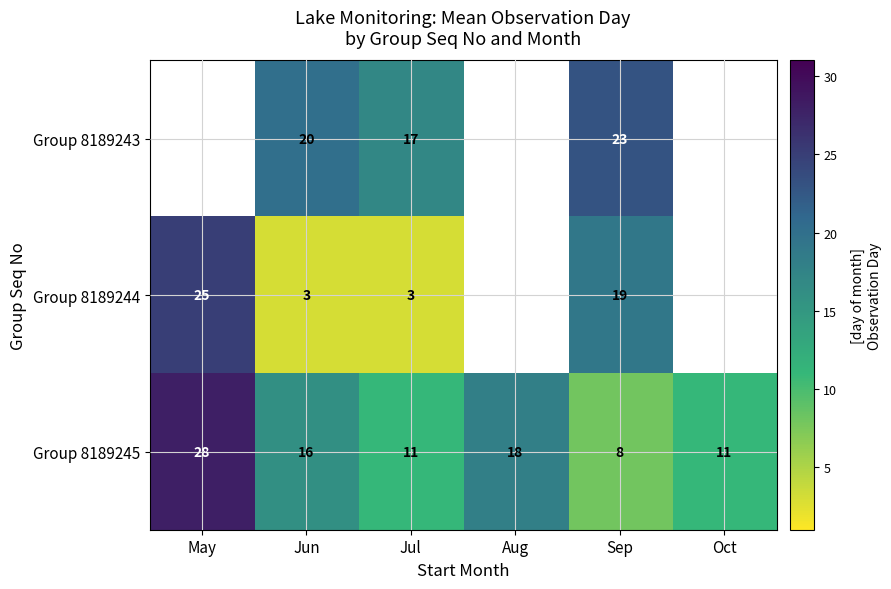

True or false: Group 8189243 has a value of 15.2 at Sep.

False